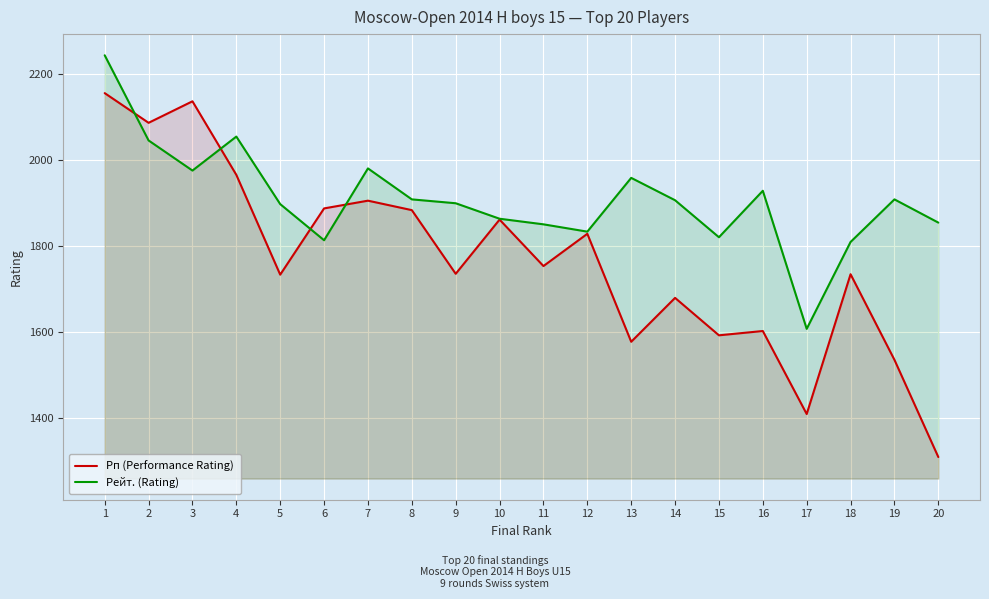

True or false: Рп (Performance Rating) and Рейт. (Rating) intersect in this chart.

True